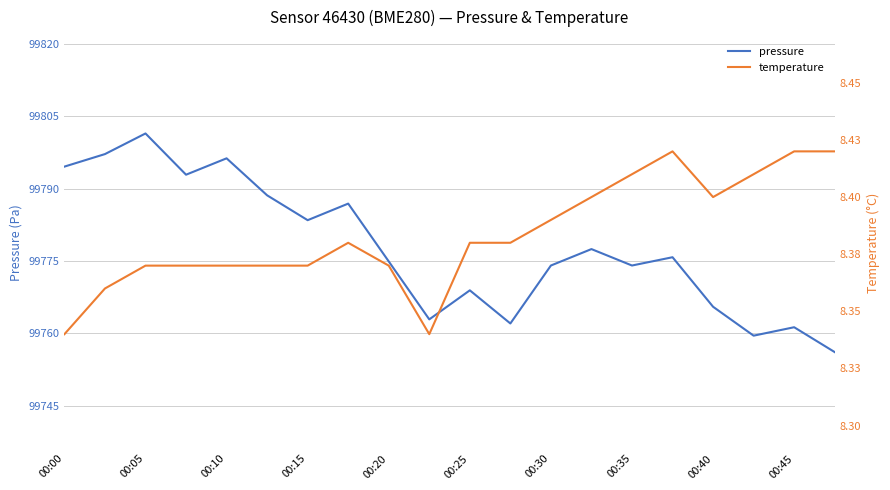

True or false: pressure has a value of 99796.3 at 00:10.

True